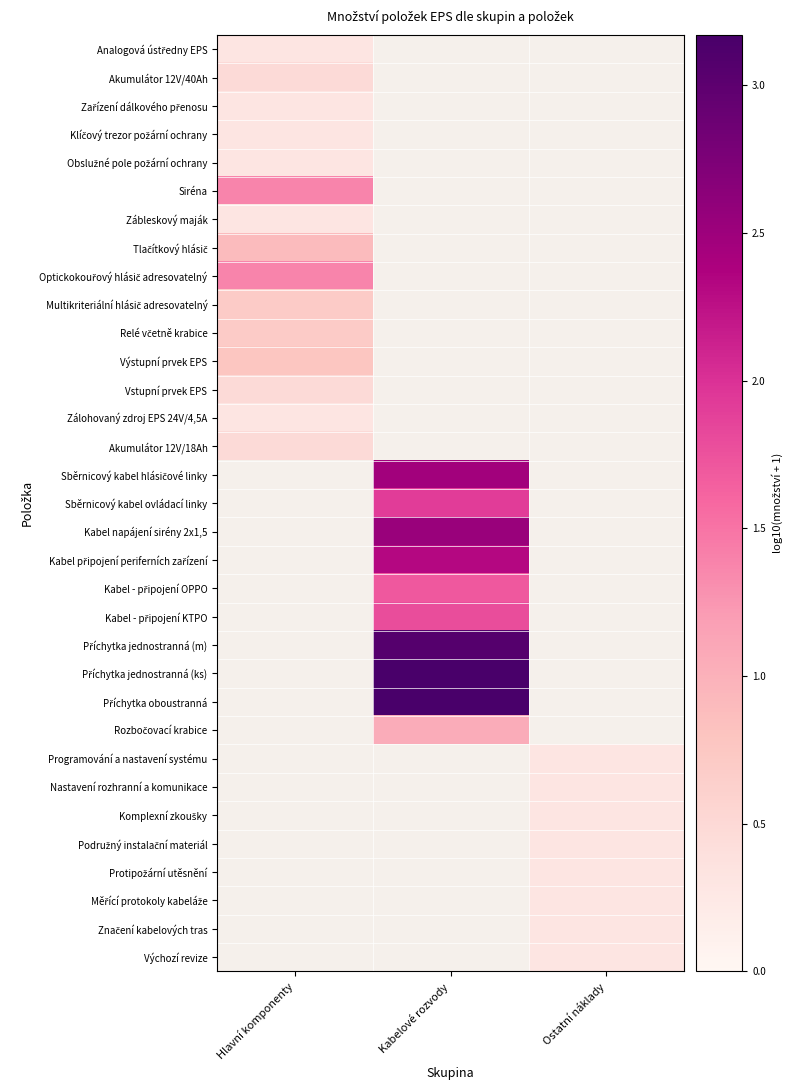

How many values in Kabel napájení sirény 2x1,5 are above zero?

1